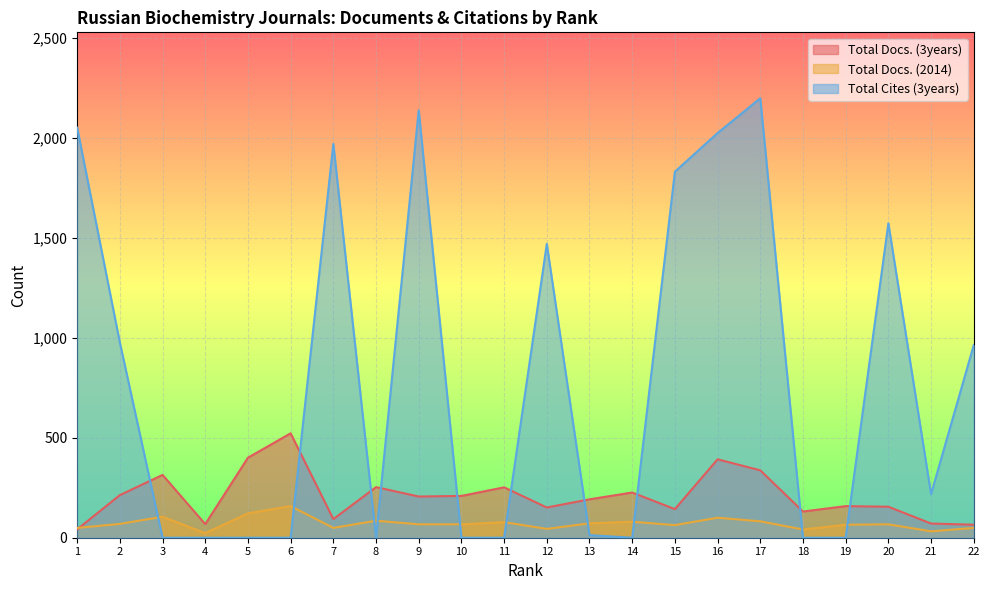

In Total Docs. (2014), how many points are higher than both neighbors (excluding endpoints)?

7